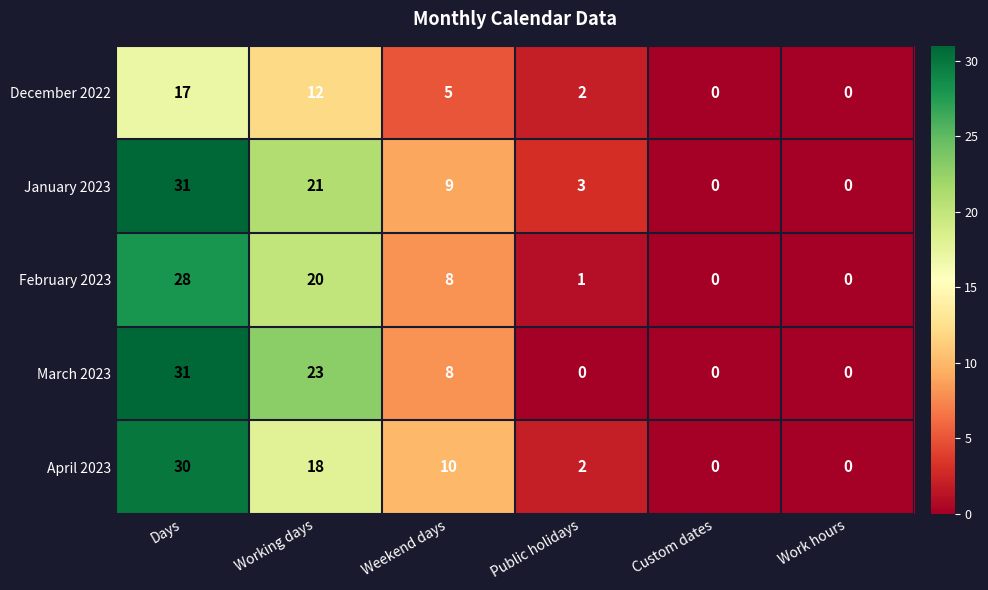

Reading left to right, transcribe all the data shown in this chart.

December 2022: Days=17	Working days=12	Weekend days=5	Public holidays=2	Custom dates=0	Work hours=0
January 2023: Days=31	Working days=21	Weekend days=9	Public holidays=3	Custom dates=0	Work hours=0
February 2023: Days=28	Working days=20	Weekend days=8	Public holidays=1	Custom dates=0	Work hours=0
March 2023: Days=31	Working days=23	Weekend days=8	Public holidays=0	Custom dates=0	Work hours=0
April 2023: Days=30	Working days=18	Weekend days=10	Public holidays=2	Custom dates=0	Work hours=0